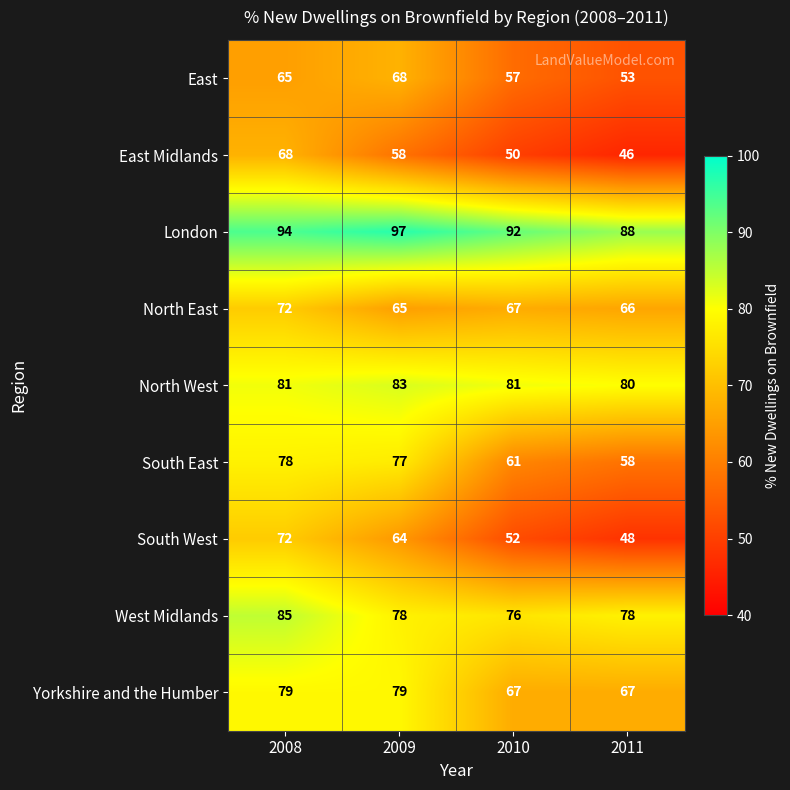

What is the difference between the maximum and second lowest values in the North East series?

6